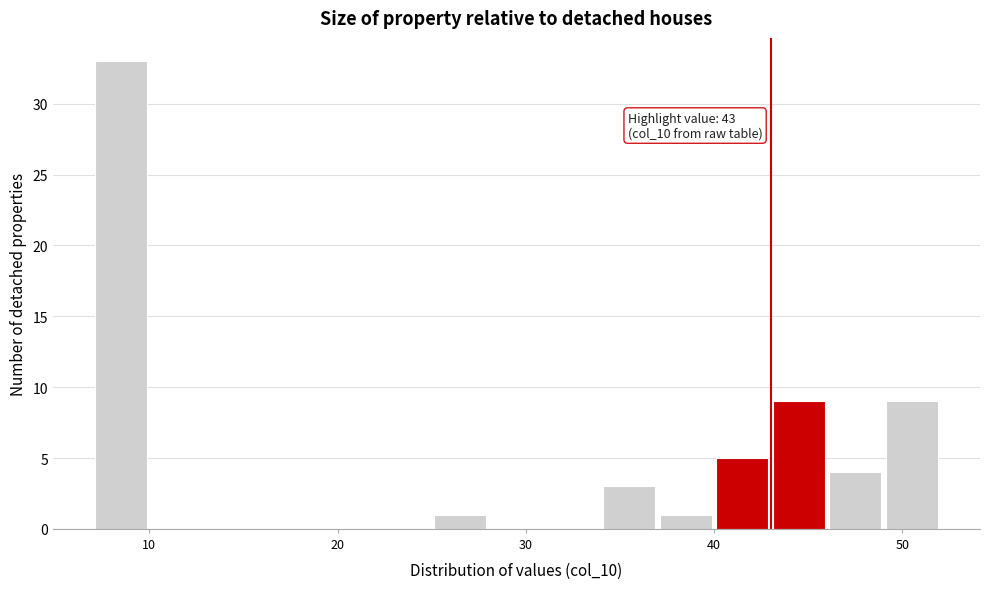

Read against the x-axis, roughly where is the centre of the tallest bar?

9